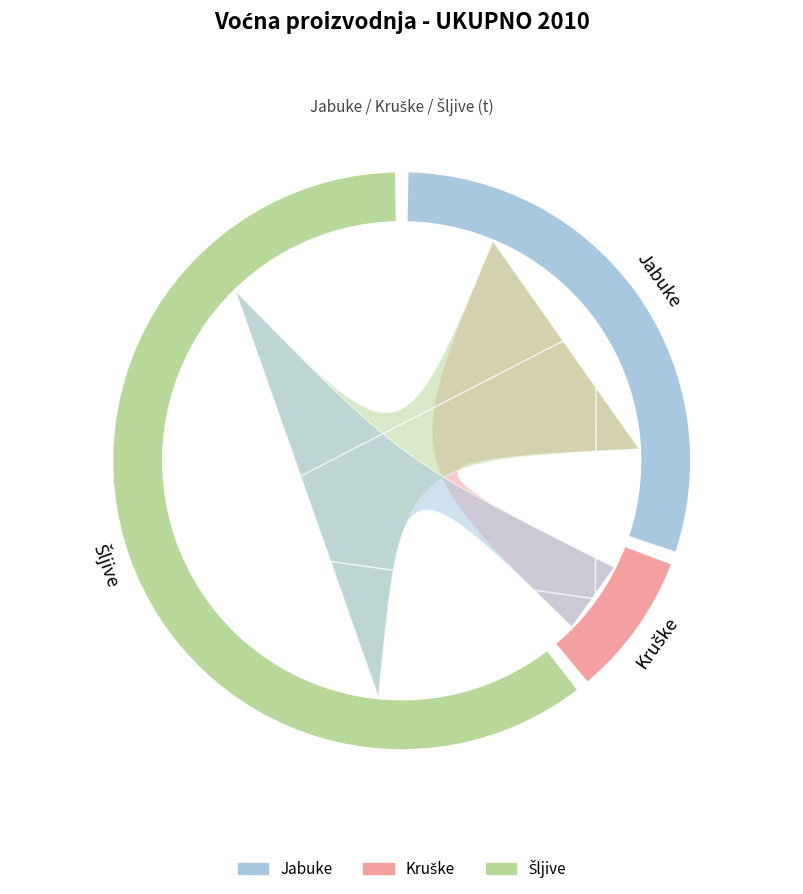

Does any single category account for the majority?

No